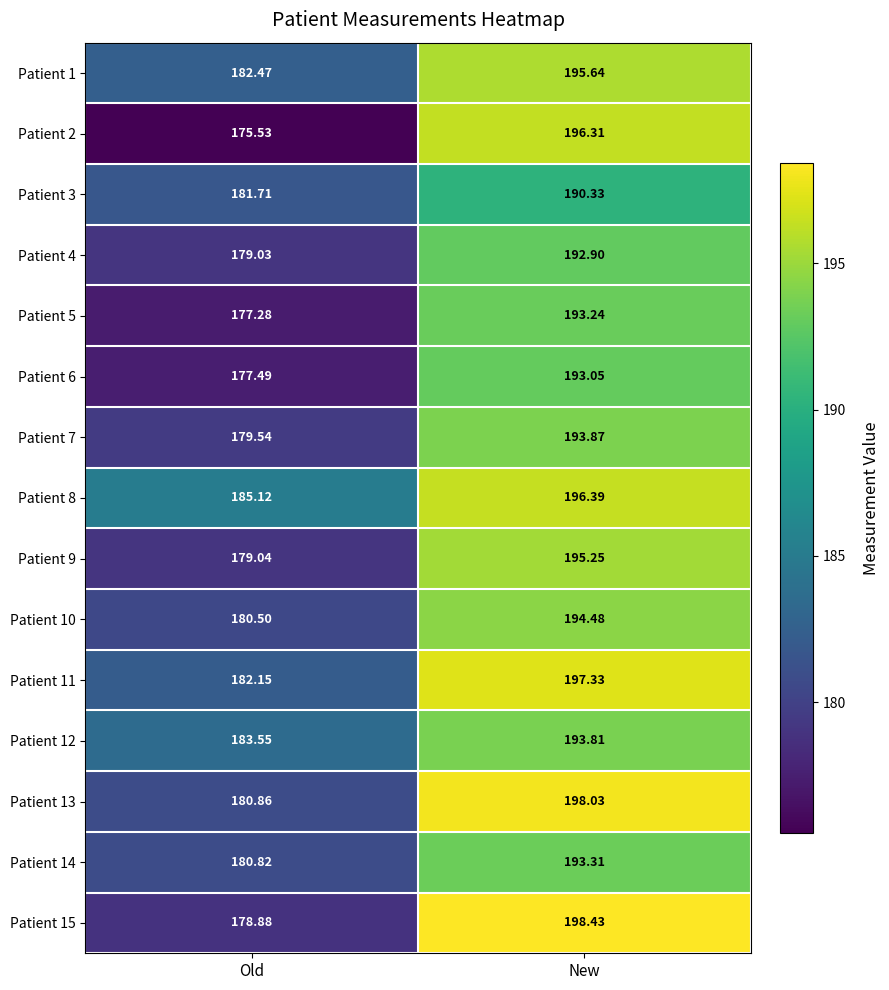

At which category does the chart reach its peak across all series?

New